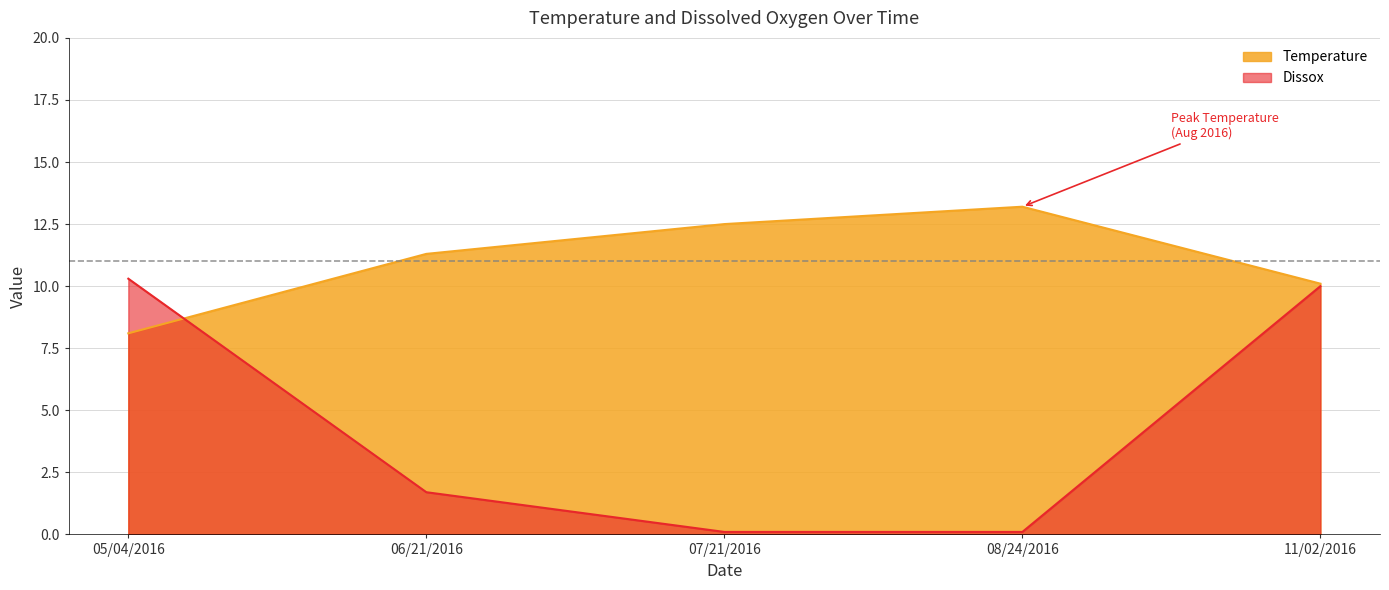

Does the chart display data point markers on the line(s)?

No